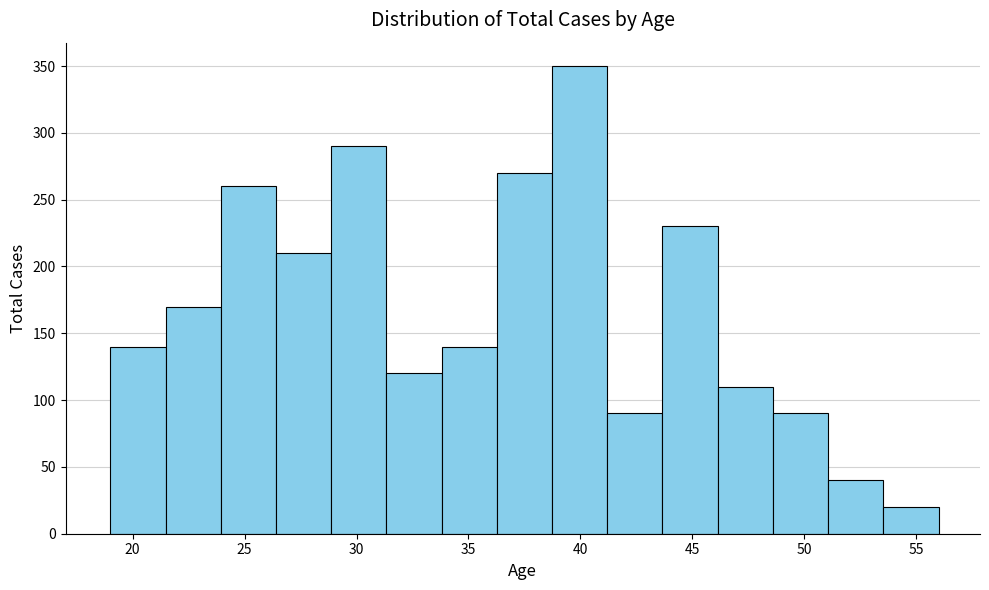

Reading left to right, transcribe this chart: for each bar, give the range it covers on the x-axis and its height. Neither the bar edges nor the heights are printed on the chart, so give them approximately, as read against the axes.

19.0 to 21.5: 140
21.5 to 24.0: 170
24.0 to 26.5: 260
26.5 to 29.0: 210
29.0 to 31.5: 290
31.5 to 34.0: 120
34.0 to 36.5: 140
36.5 to 38.5: 270
38.5 to 41.0: 350
41.0 to 43.5: 90
43.5 to 46.0: 230
46.0 to 48.5: 110
48.5 to 51.0: 90
51.0 to 53.5: 40
53.5 to 56.0: 20